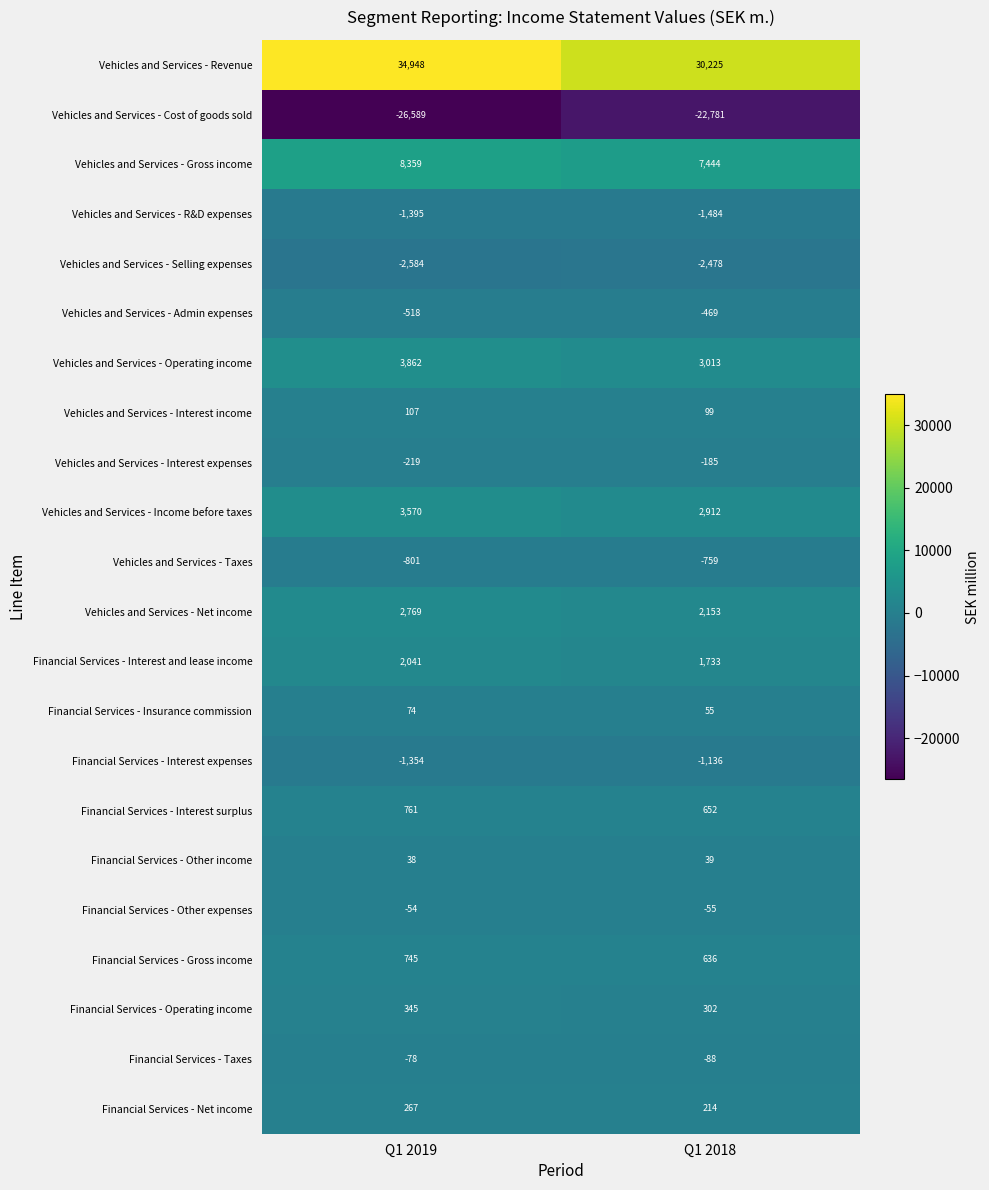

What is the spread (max minus min) of values at Q1 2019?

61537